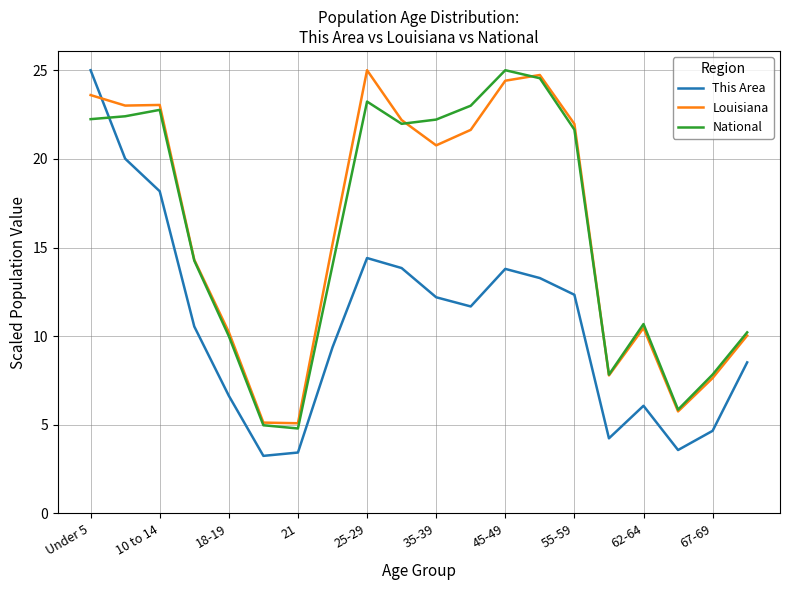

How many intersections are there between National and This Area?

1